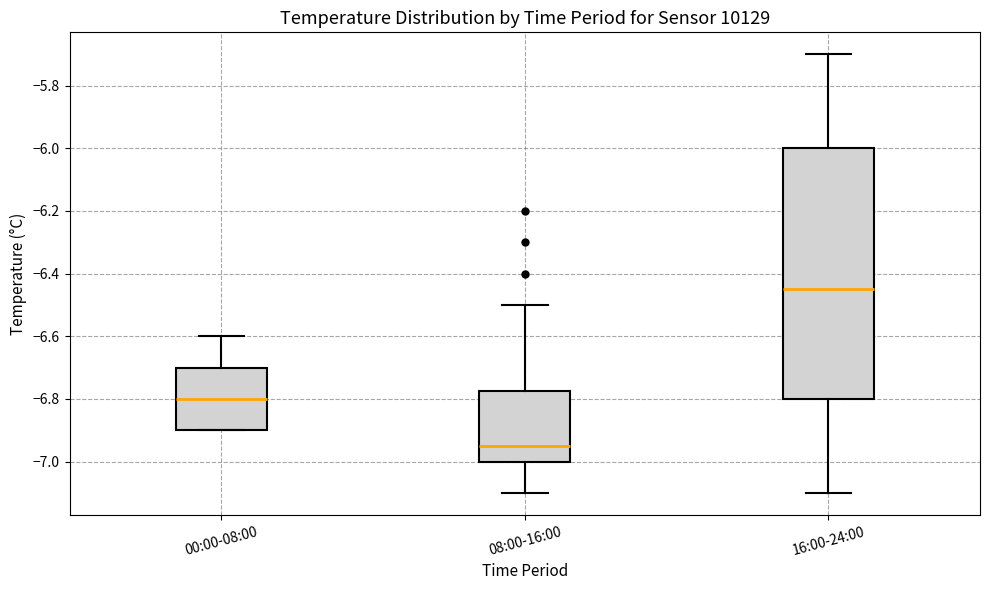

Where is the lower edge of the box for 16:00-24:00 on the y-axis? The values are not printed on the chart, so give them approximately, as read against the axis.

-6.80